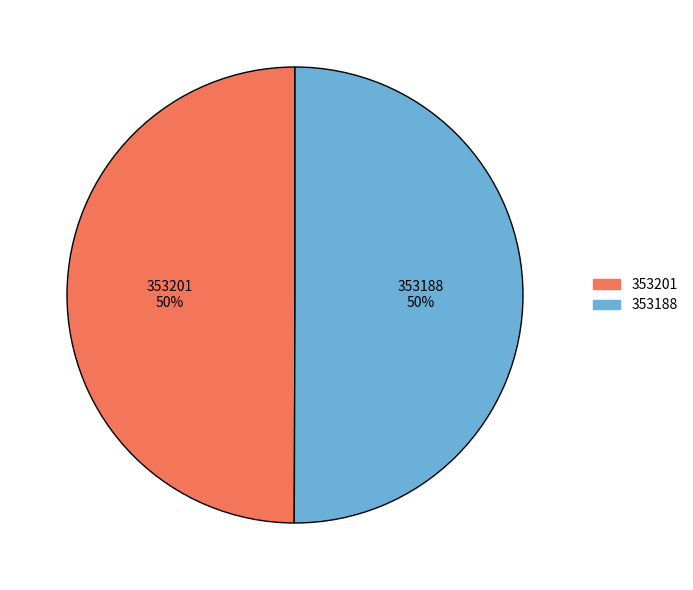

Is it true that 353188 is 50% of the pie?

True